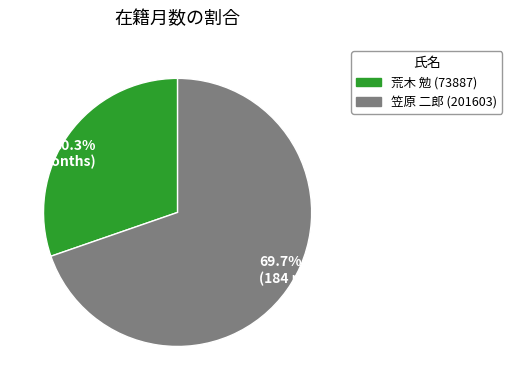

Does any single category account for the majority?

Yes